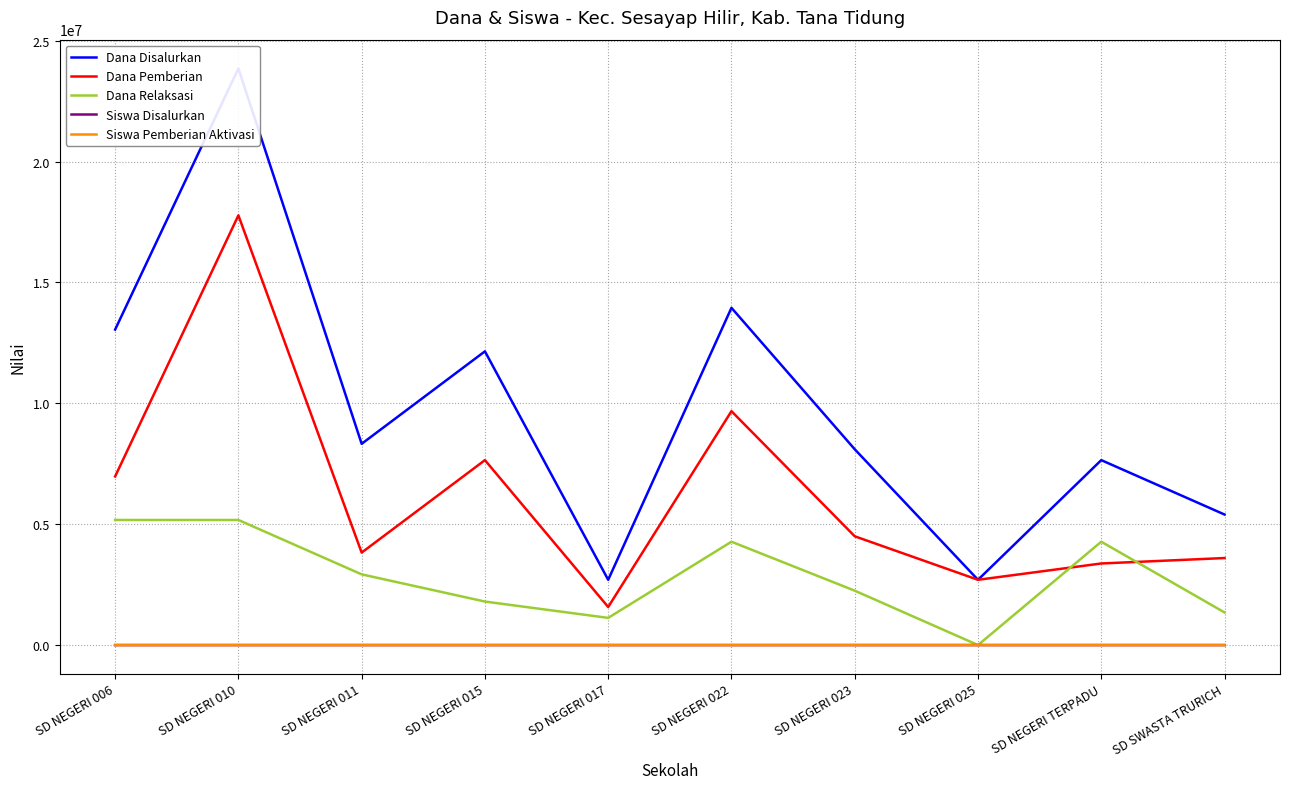

The value of Dana Pemberian at SD NEGERI 011 is 5862601. True or false?

False